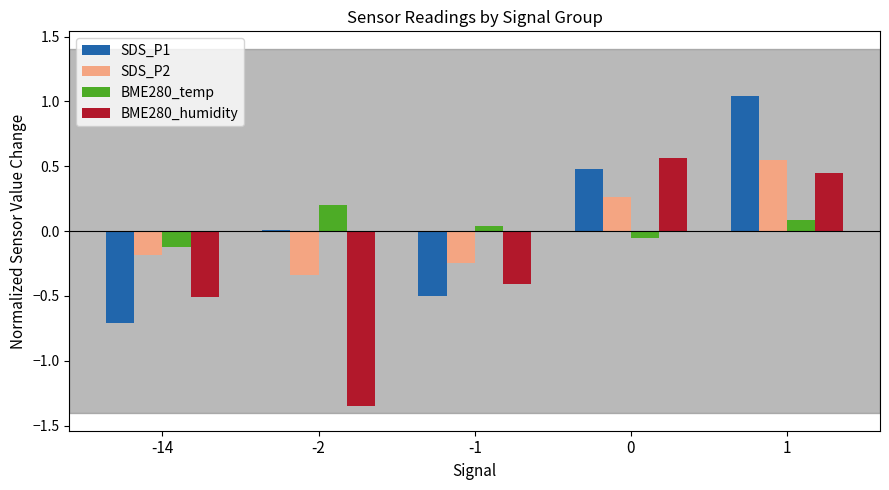

What is the sum of the SDS_P2 values at -1 and -14?

-0.4